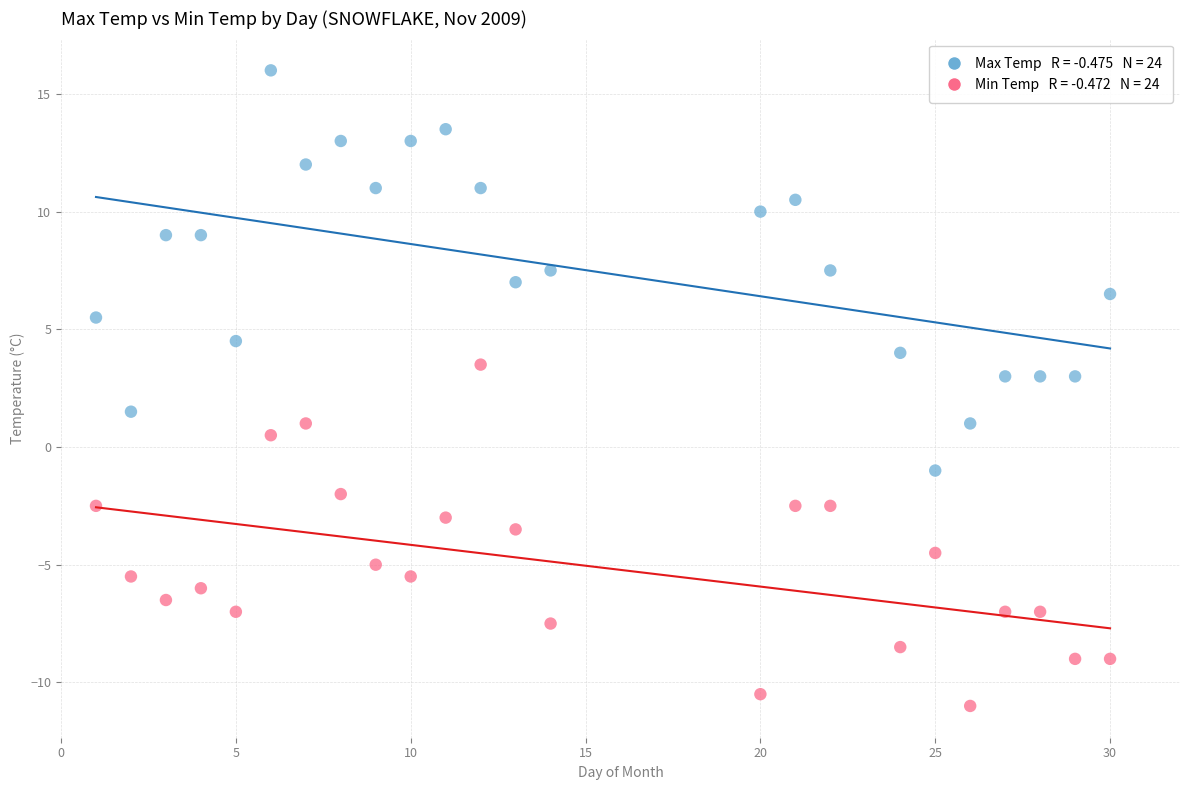

Across all data points, what is the range of Y values (max minus min)?

27.0